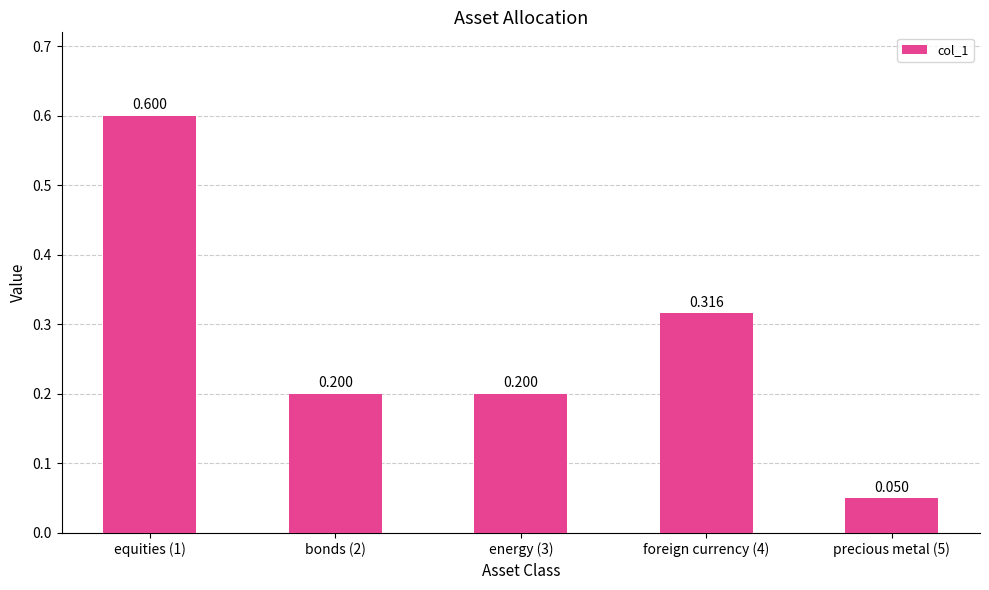

List the labels in order of value, largest first.

equities (1), foreign currency (4), bonds (2), energy (3), precious metal (5)